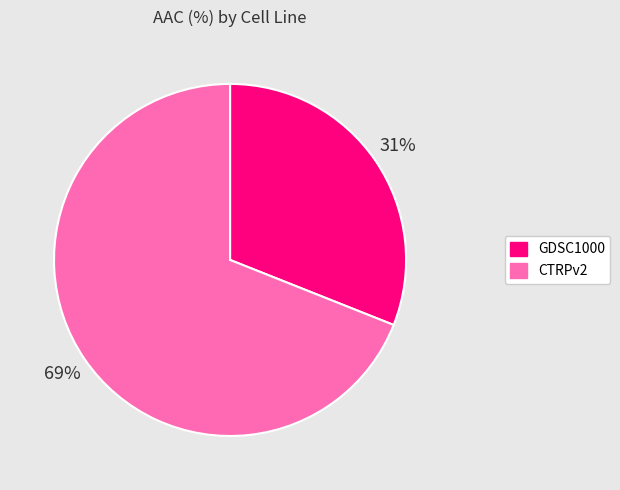

Is there any slice that represents more than half of the pie?

Yes